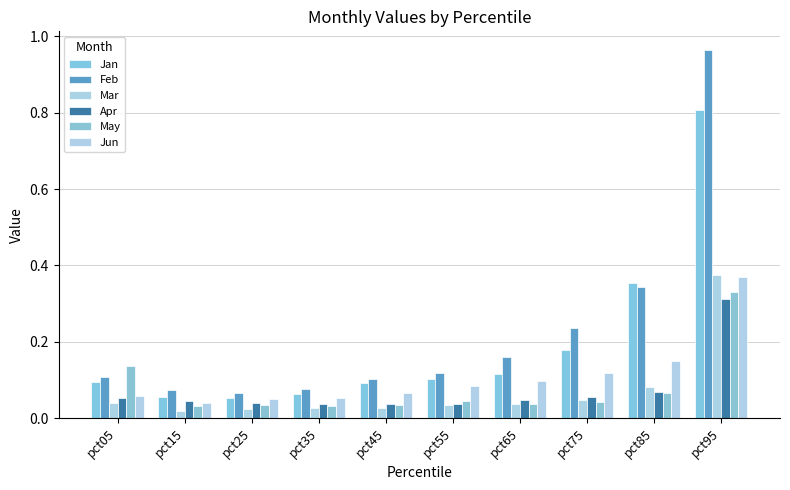

Reading right to left, extract all data points from this chart.

Jan: 0.8	0.4	0.2	0.1	0.1	0.1	0.1	0.1	0.1	0.1
Feb: 1.0	0.3	0.2	0.2	0.1	0.1	0.1	0.1	0.1	0.1
Mar: 0.4	0.1	0.0	0.0	0.0	0.0	0.0	0.0	0.0	0.0
Apr: 0.3	0.1	0.1	0.0	0.0	0.0	0.0	0.0	0.0	0.1
May: 0.3	0.1	0.0	0.0	0.0	0.0	0.0	0.0	0.0	0.1
Jun: 0.4	0.1	0.1	0.1	0.1	0.1	0.1	0.0	0.0	0.1